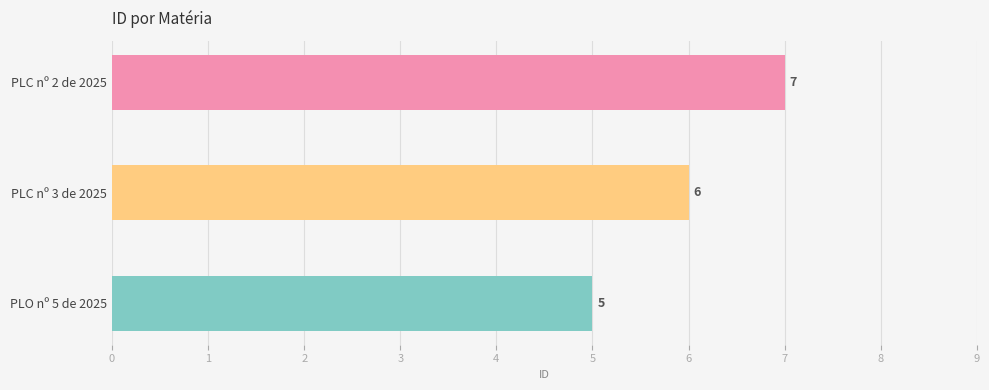

Reading top to bottom, list all the values displayed in this chart.

PLC nº 2 de 2025=7	PLC nº 3 de 2025=6	PLO nº 5 de 2025=5